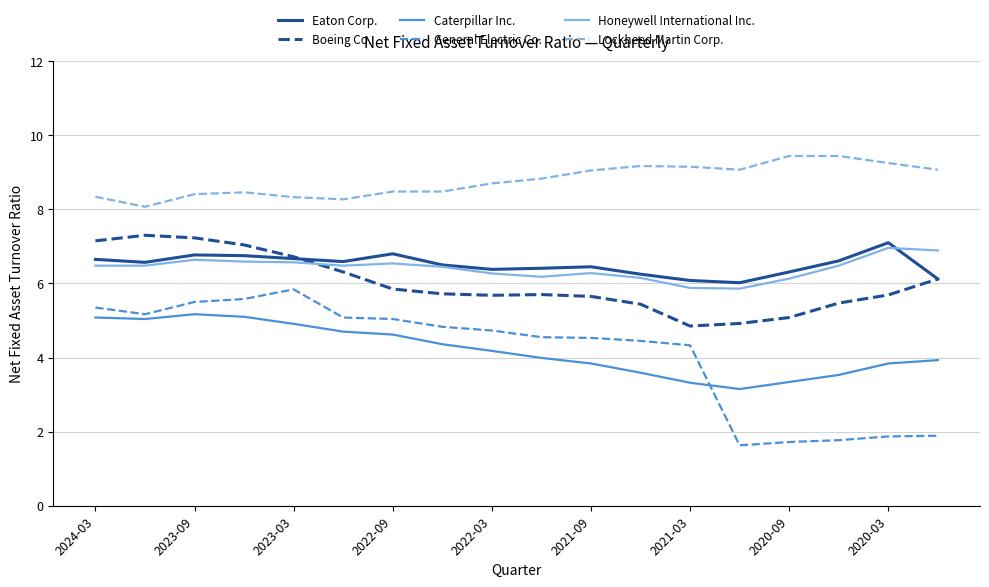

True or false: Honeywell International Inc. and Lockheed Martin Corp. intersect in this chart.

False